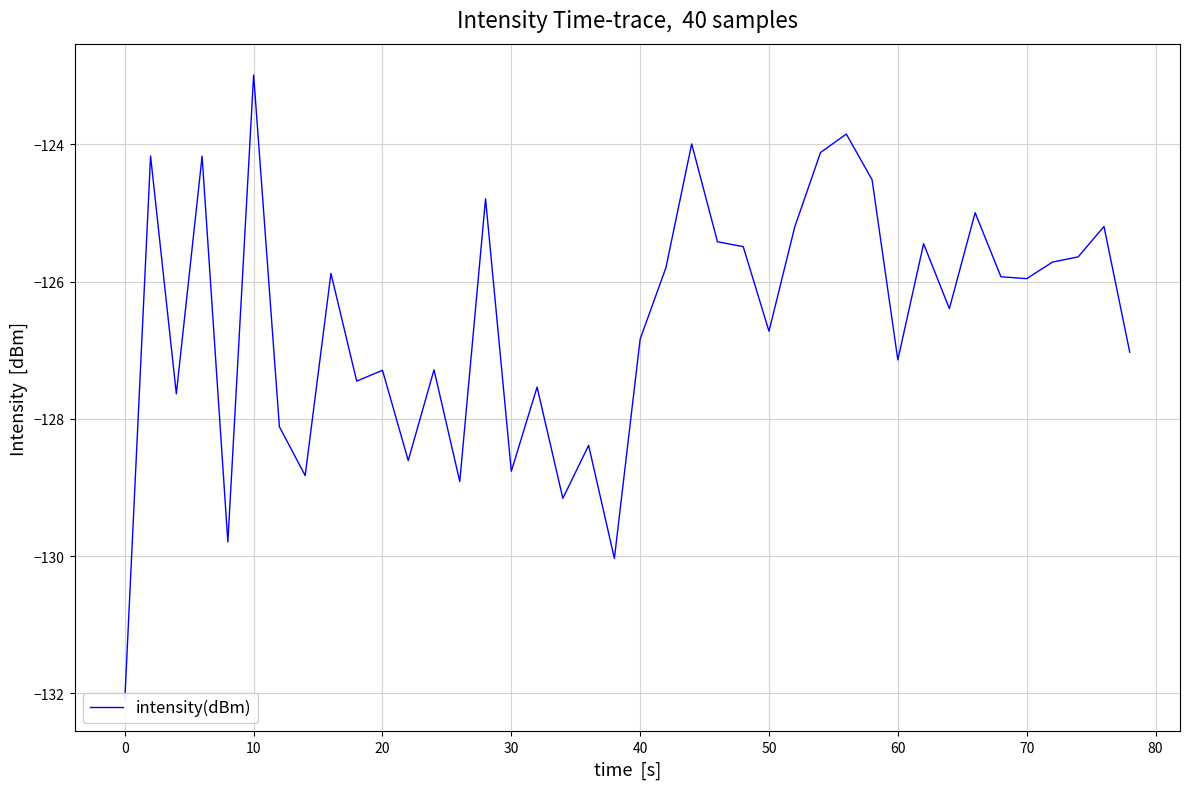

Reading right to left, extract all data points from this chart.

-127.0	-125.2	-125.6	-125.7	-126.0	-125.9	-125.0	-126.4	-125.4	-127.1	-124.5	-123.9	-124.1	-125.2	-126.7	-125.5	-125.4	-124.0	-125.8	-126.8	-130.0	-128.4	-129.2	-127.5	-128.8	-124.8	-128.9	-127.3	-128.6	-127.3	-127.5	-125.9	-128.8	-128.1	-123.0	-129.8	-124.2	-127.6	-124.2	-132.1